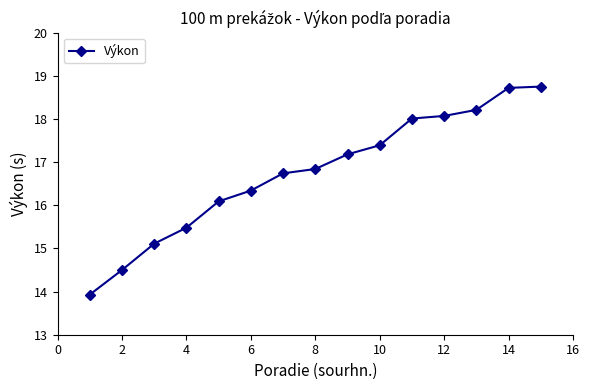

Reading left to right, transcribe all the data shown in this chart.

13.9	14.5	15.1	15.5	16.1	16.3	16.7	16.8	17.2	17.4	18.0	18.1	18.2	18.7	18.8